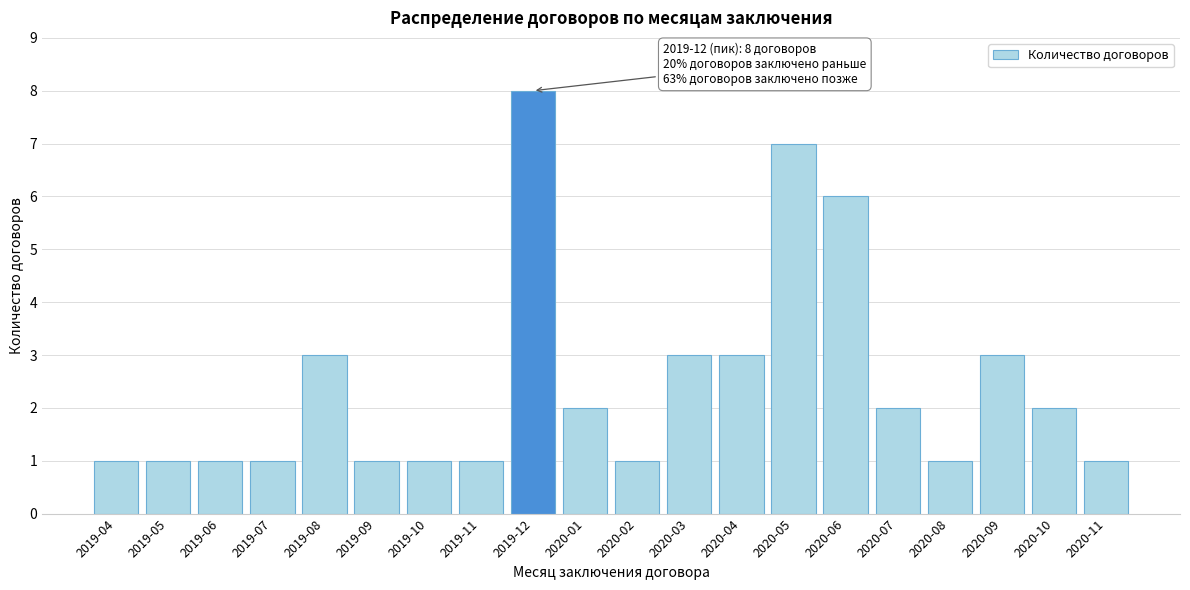

Reading left to right, what are all the values shown in this chart?

1	1	1	1	3	1	1	1	8	2	1	3	3	7	6	2	1	3	2	1